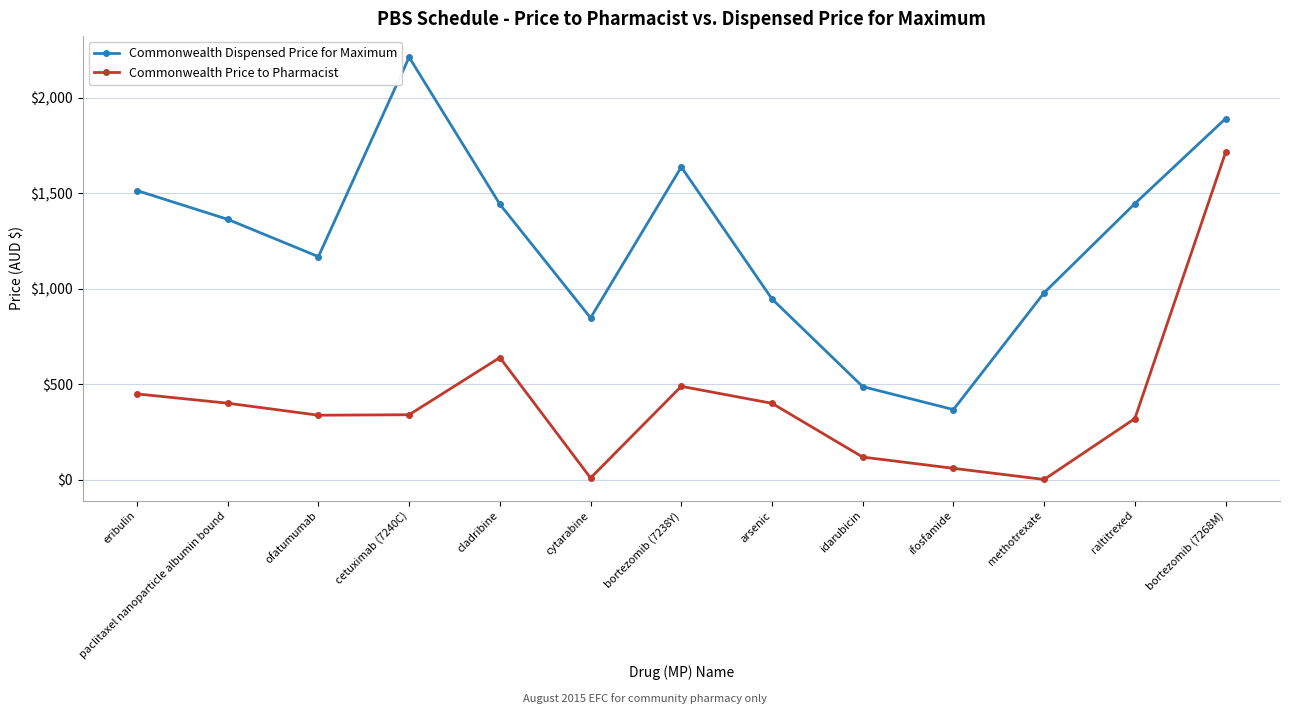

Which series changed the most between paclitaxel nanoparticle albumin bound and bortezomib (7238Y)?

Commonwealth Dispensed Price for Maximum